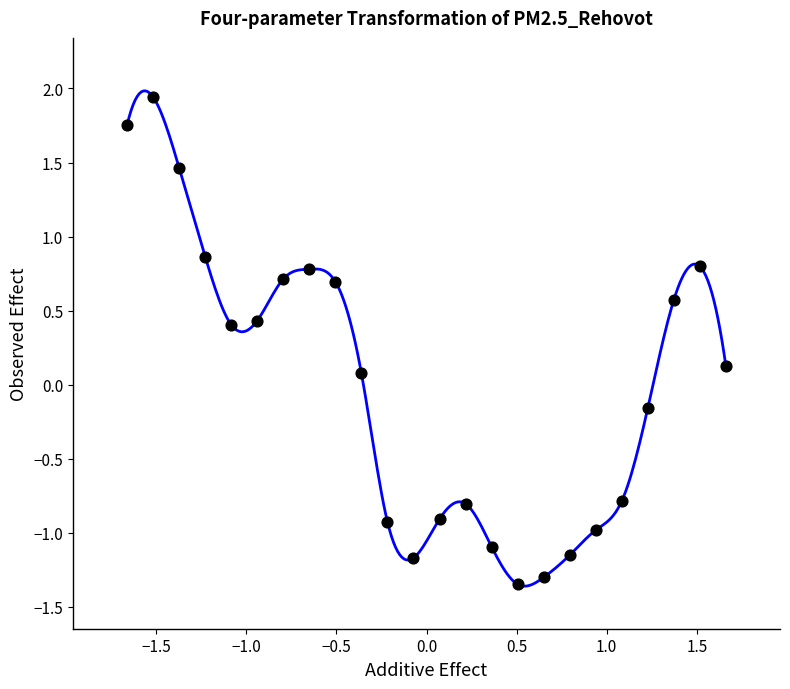

What is the range of Y values (max minus min)?

3.3